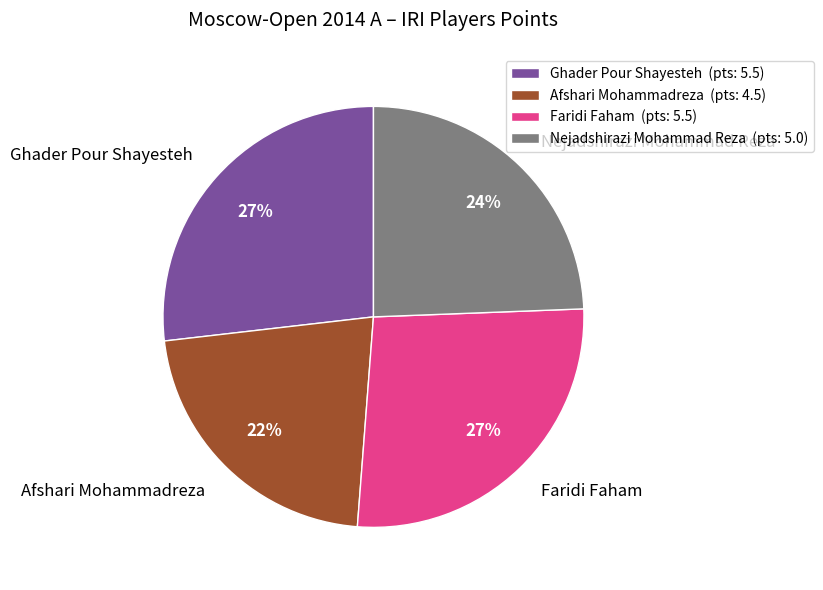

Which category has the smallest portion of the pie?

Afshari Mohammadreza